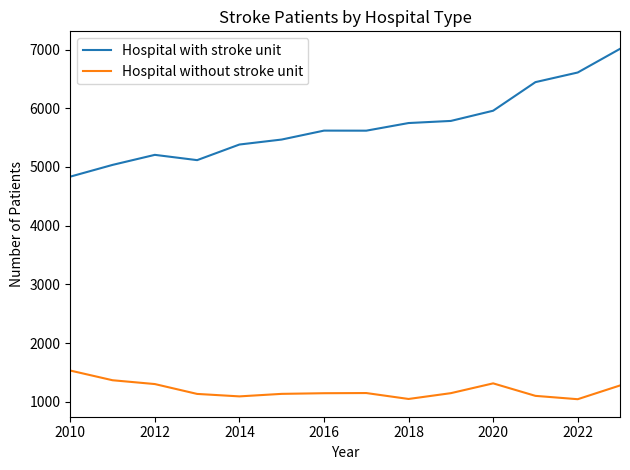

Which series has the largest total across all categories?

Hospital with stroke unit